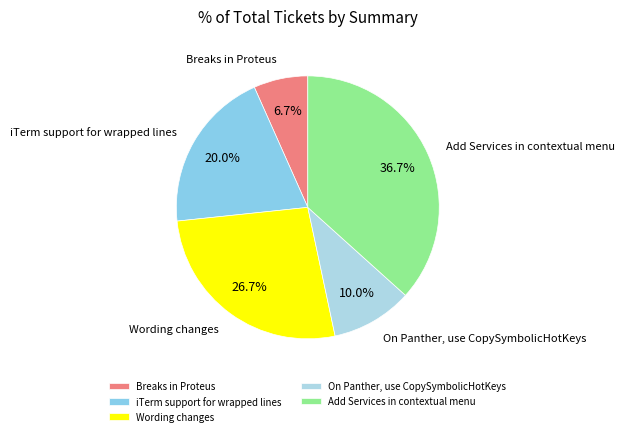

To the nearest percent, what portion does Wording changes represent?

27%